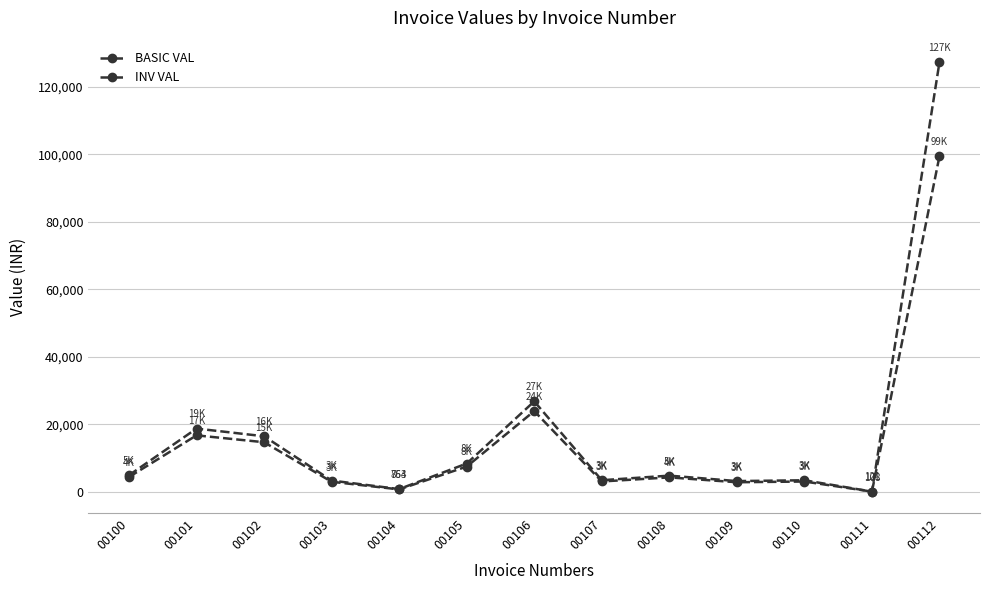

List the series in order of their peak value, lowest first.

BASIC VAL, INV VAL